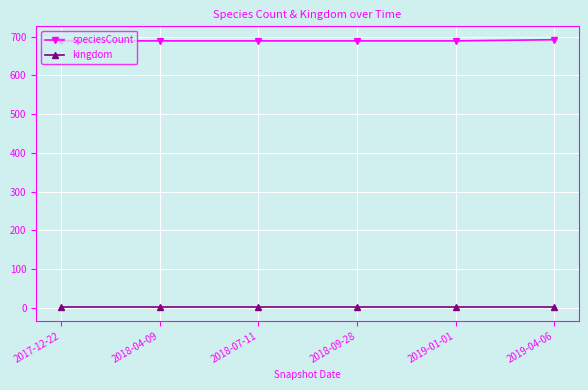

What is the label of the 6th point from the right?

2017-12-22